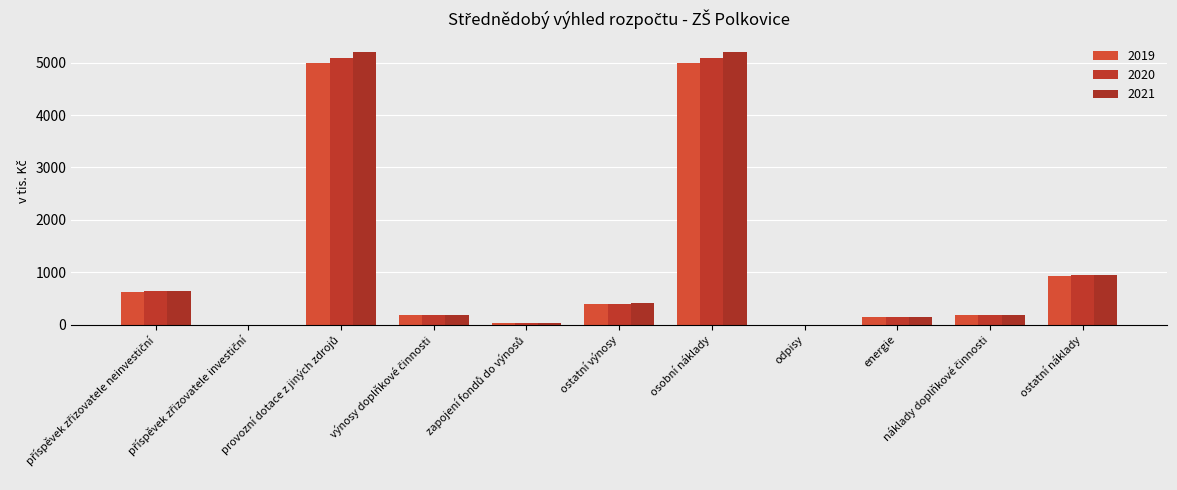

At which category is the sum across all series the highest?

provozní dotace z jiných zdrojů